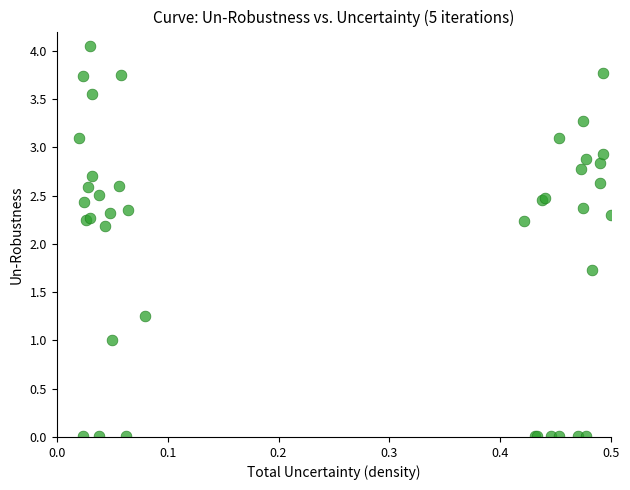

What Y value in the scatter plot is closest to 2?

2.2